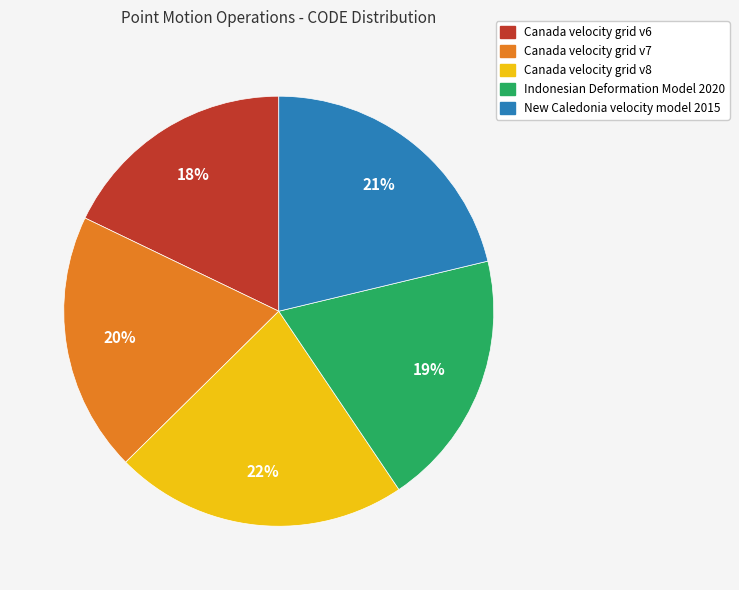

Is there any slice that represents more than half of the pie?

No